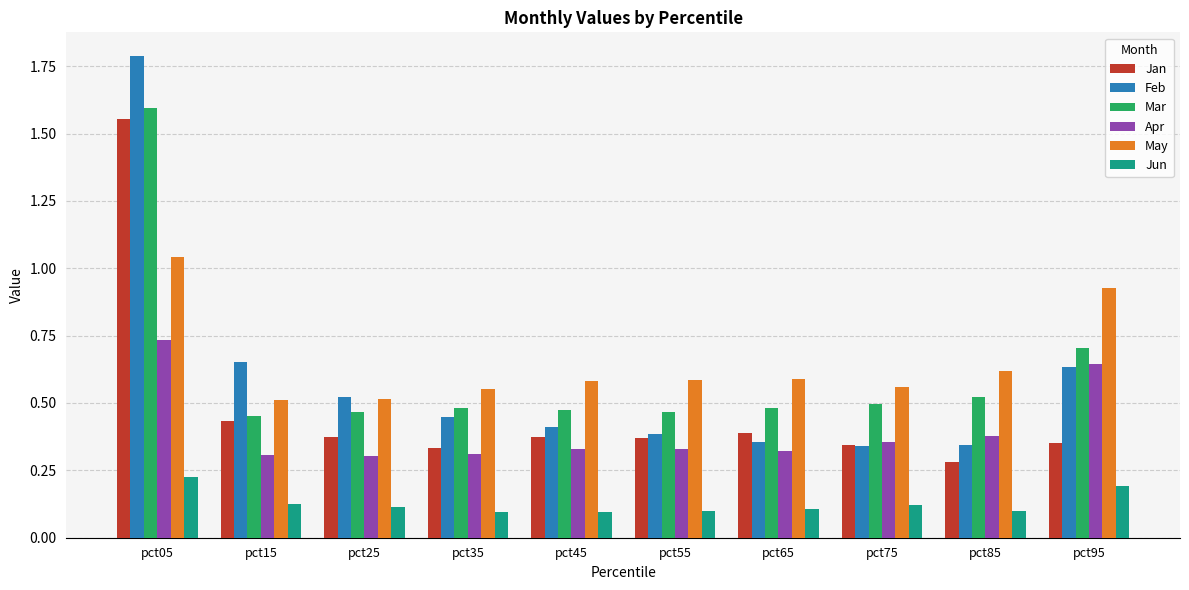

Which series changed the most between pct85 and pct95?

May